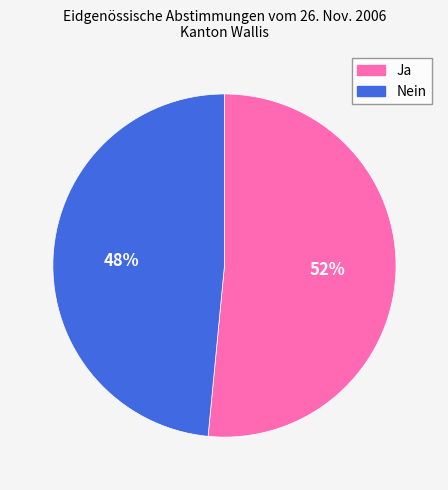

Which slice is the smallest?

Nein